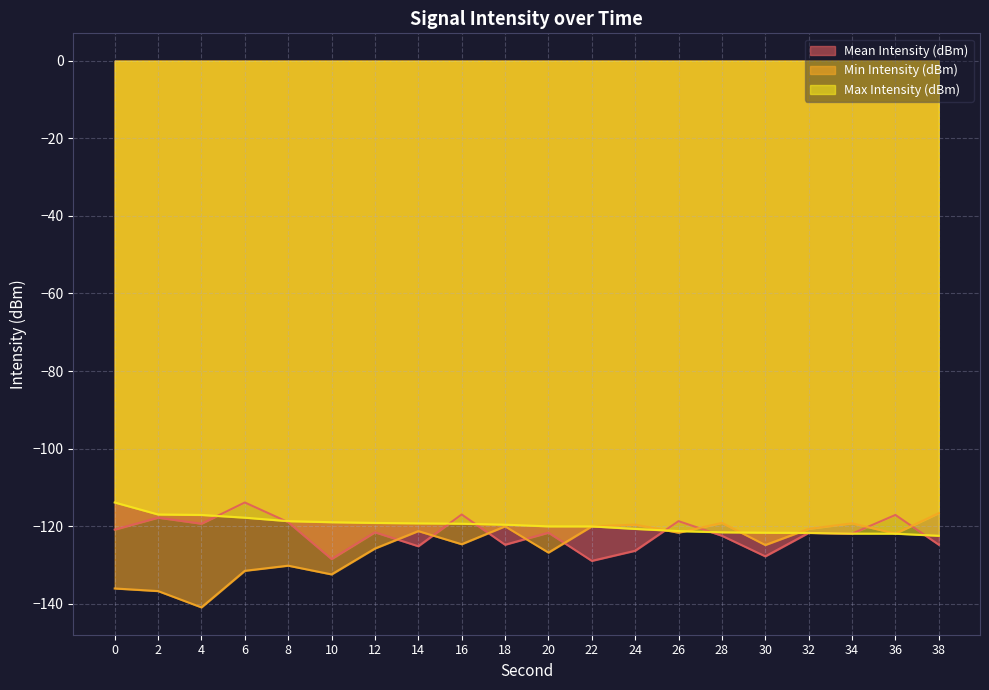

What is the difference between the highest and lowest values at 34?

2.7